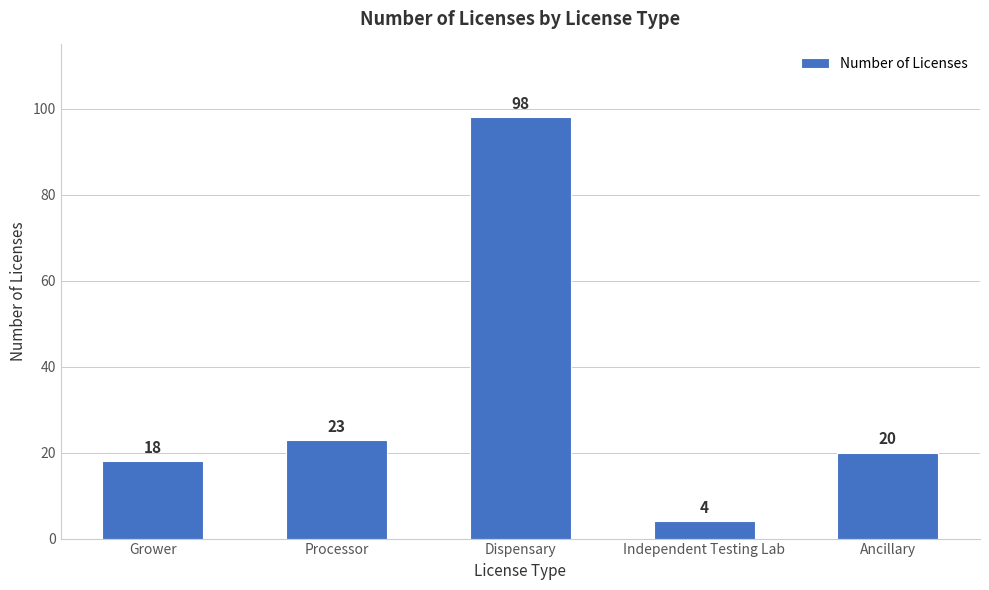

How many data points are less than 20?

2